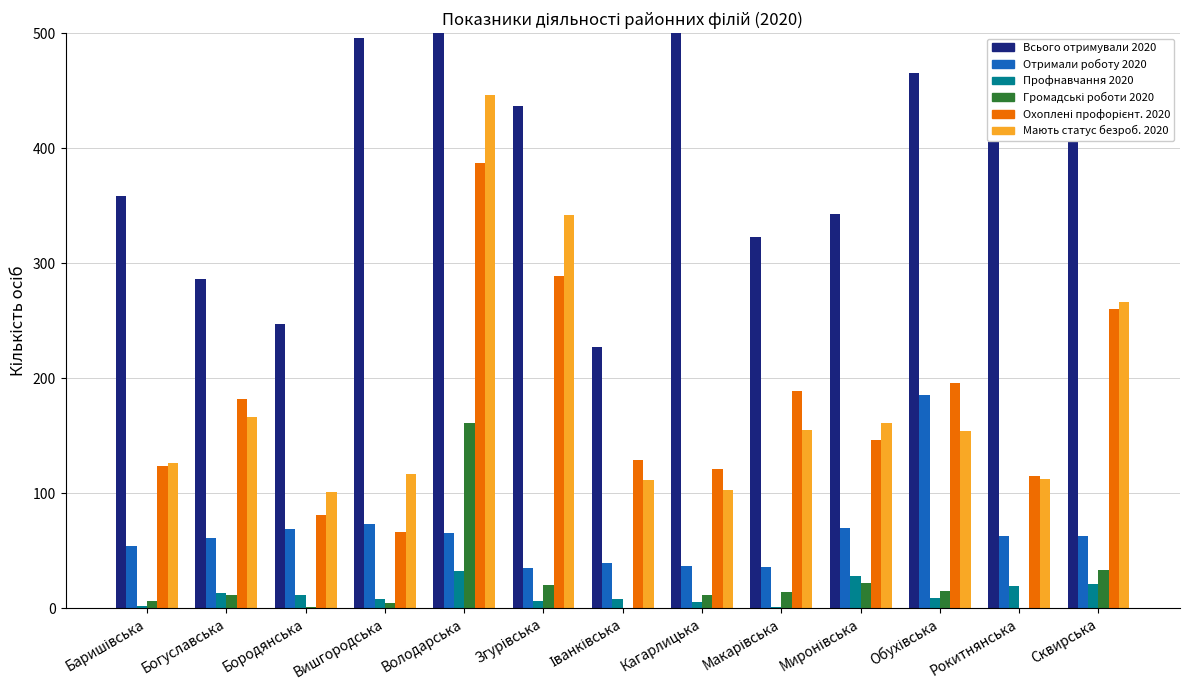

How many groups of bars are there?

13